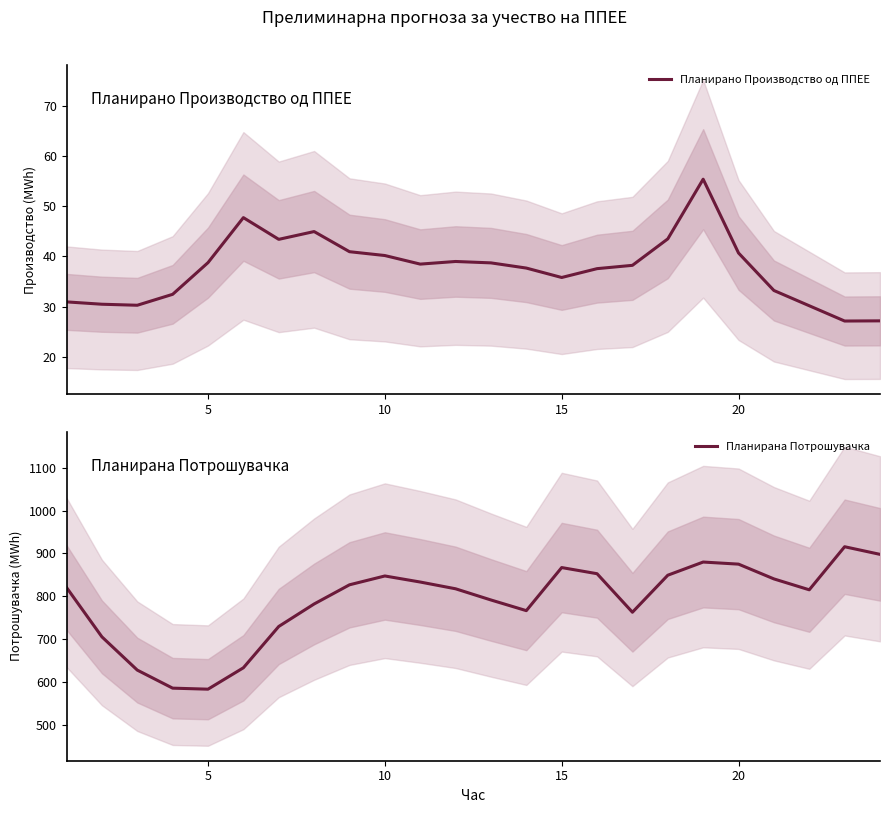

What is the highest value of the Планирана Потрошувачка series?

915.7